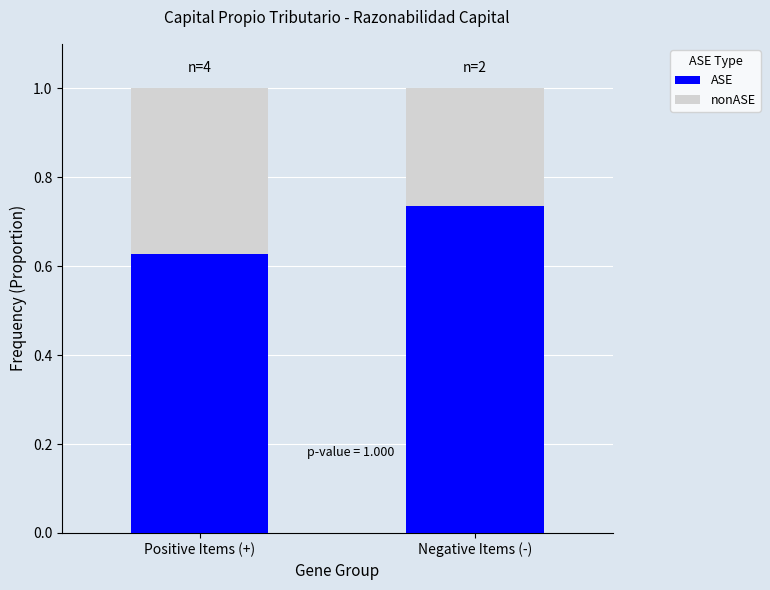

Are the bars horizontal?

No